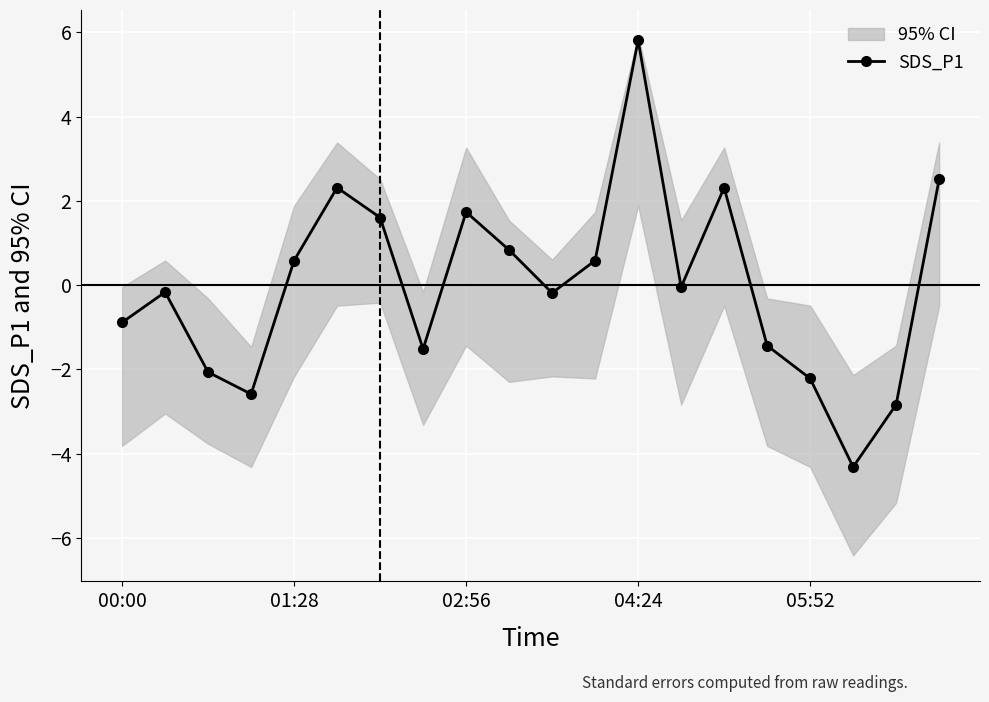

How many lines are shown in the chart?

1